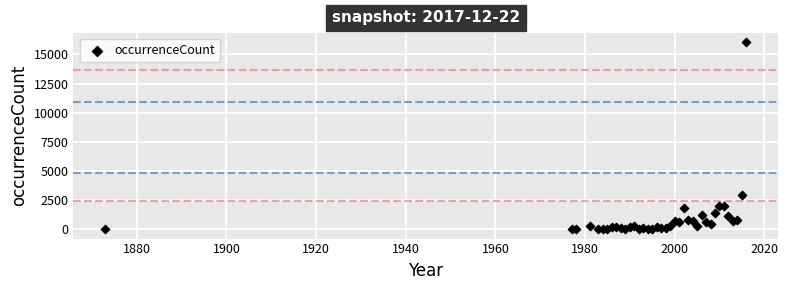

What Y value in the scatter plot is closest to 8015?

2930